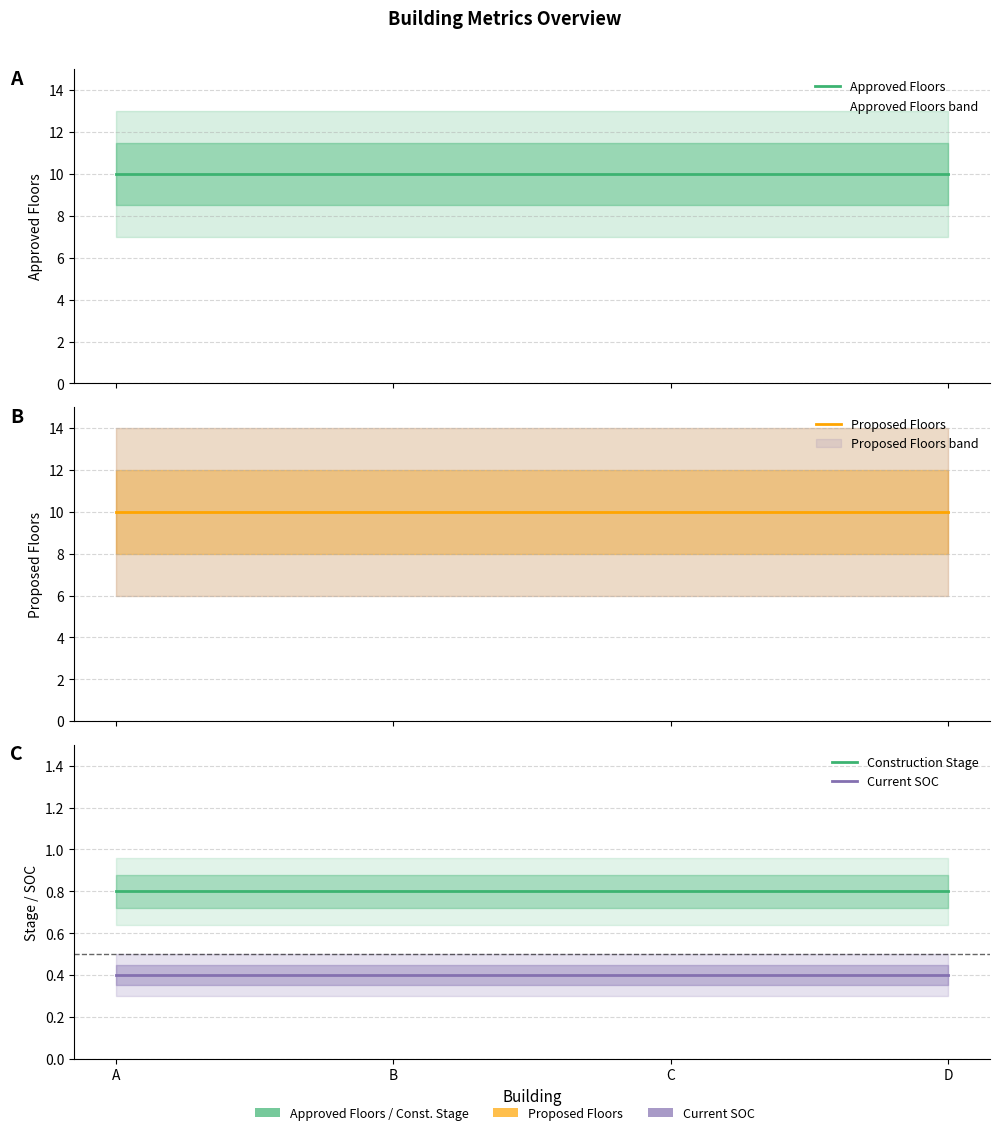

At which category is the sum across all series the highest?

A